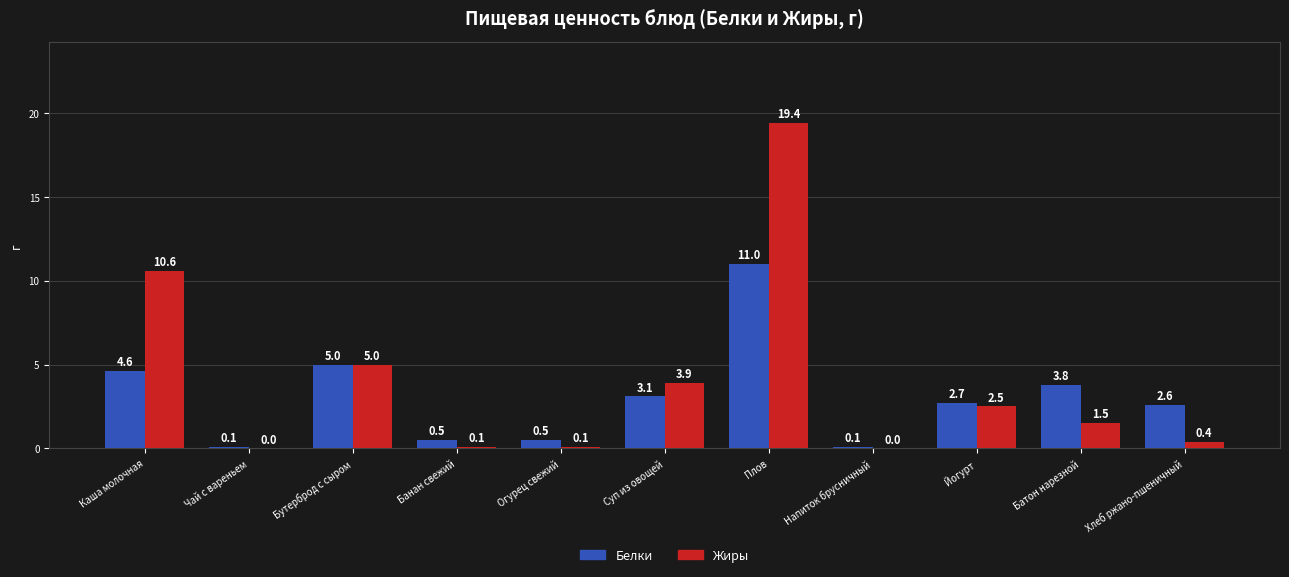

Which series changed the most between Бутерброд с сыром and Напиток брусничный?

Жиры